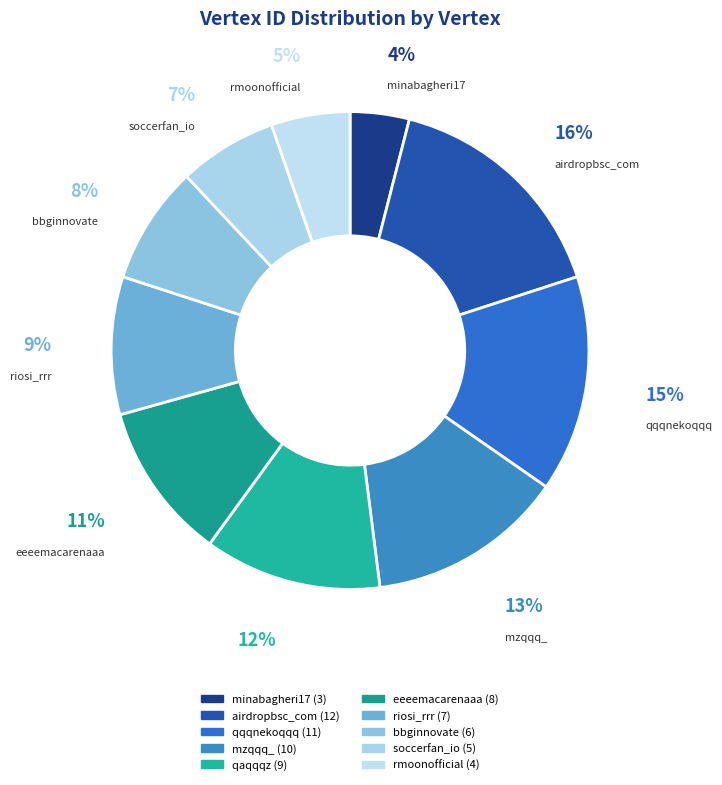

Do qqqnekoqqq and bbginnovate together represent more than half of the pie?

No